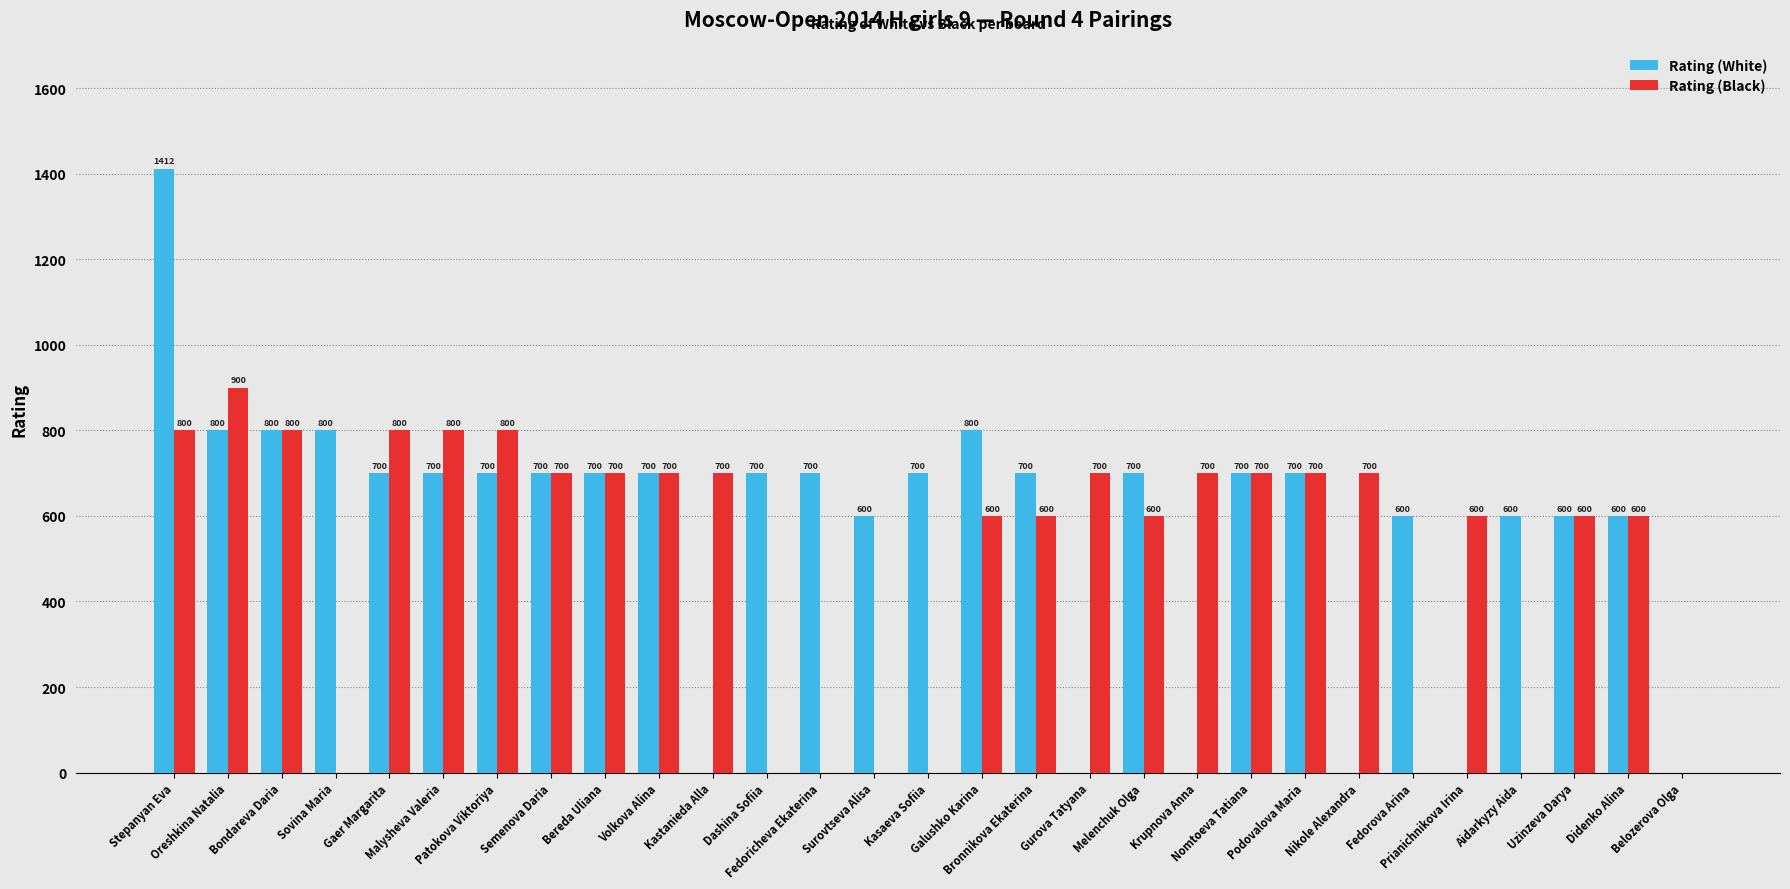

Reading left to right, what are all the values shown in this chart?

Rating (White): 1412	800	800	800	700	700	700	700	700	700	0	700	700	600	700	800	700	0	700	0	700	700	0	600	0	600	600	600	0
Rating (Black): 800	900	800	0	800	800	800	700	700	700	700	0	0	0	0	600	600	700	600	700	700	700	700	0	600	0	600	600	0